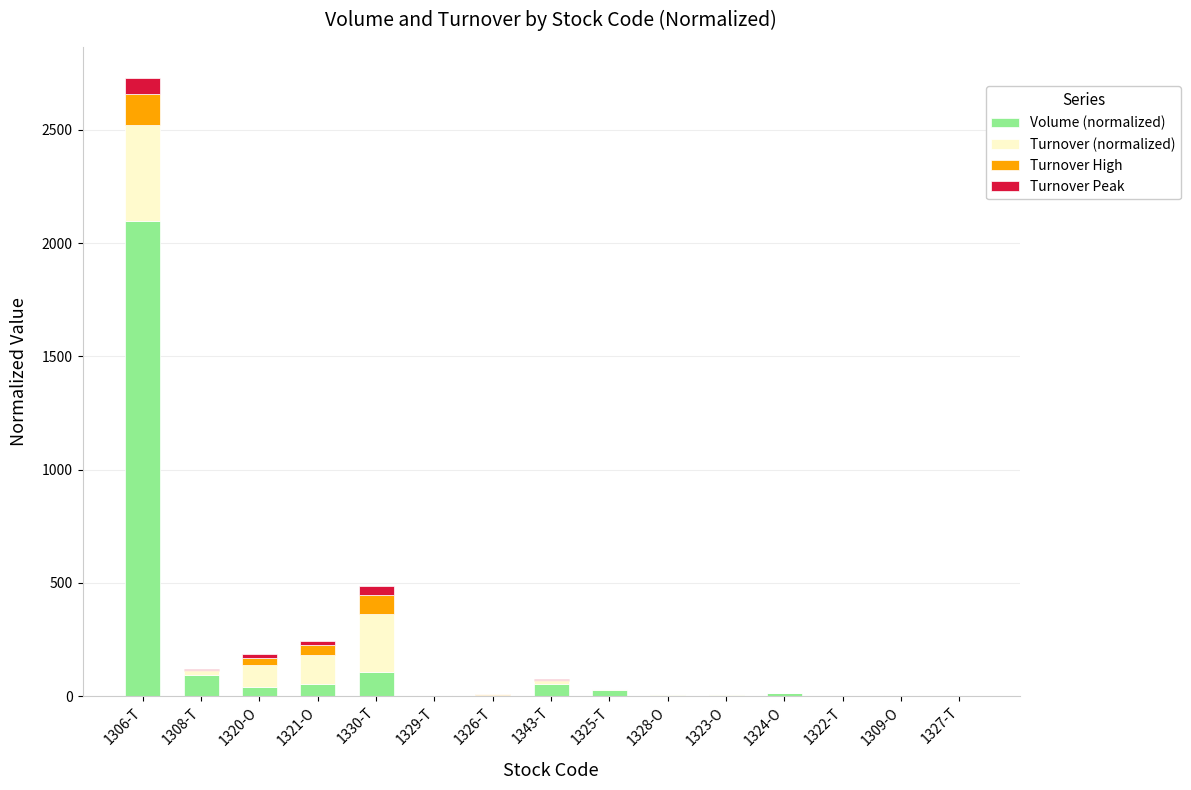

At which category is the sum across all series the highest?

1306-T